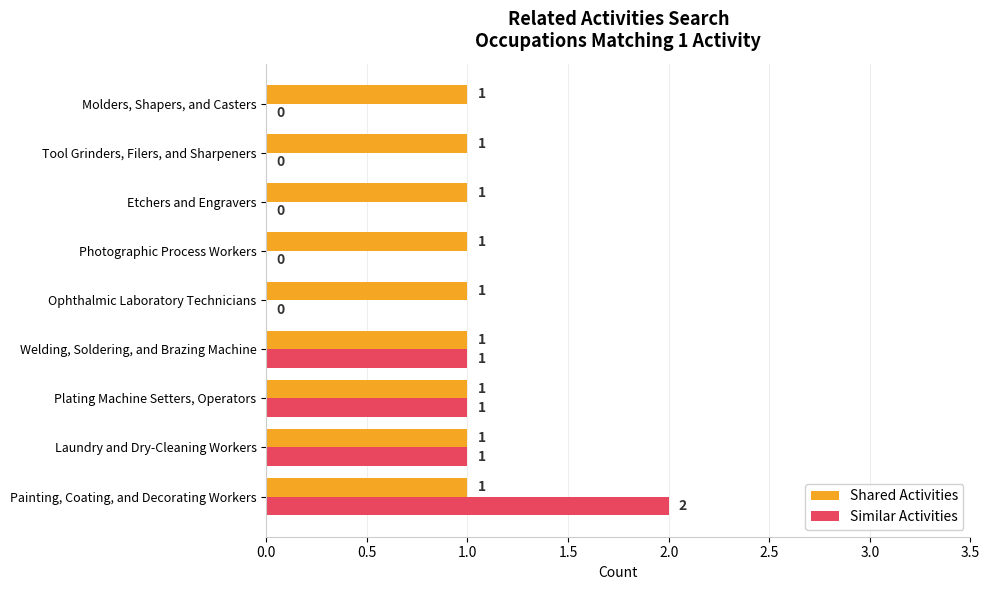

Which series has the largest total across all categories?

Shared Activities